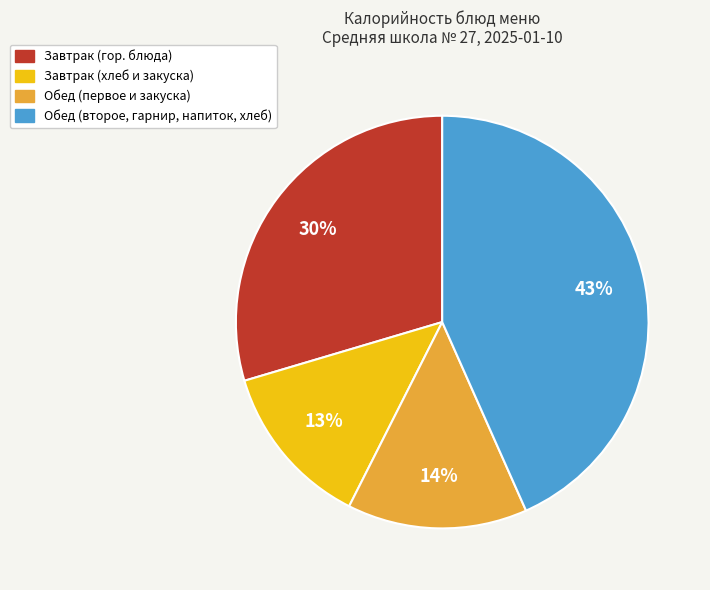

To the nearest percent, what is the average slice percentage?

25%